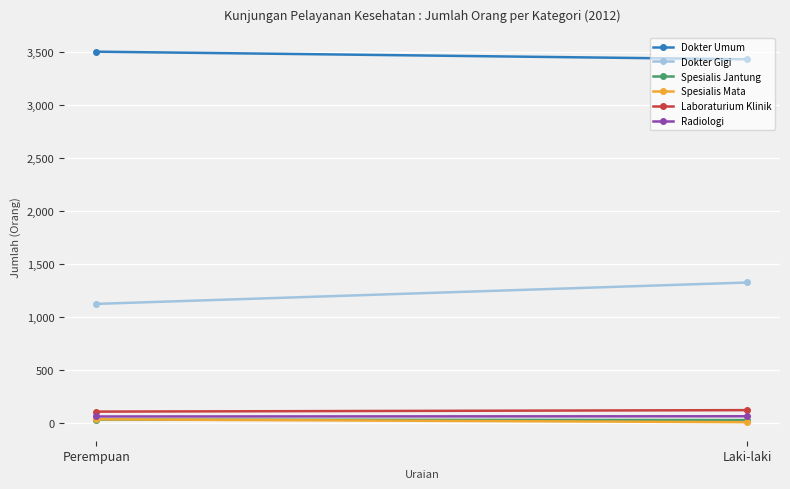

How many values in the Spesialis Jantung series are below 31?

1